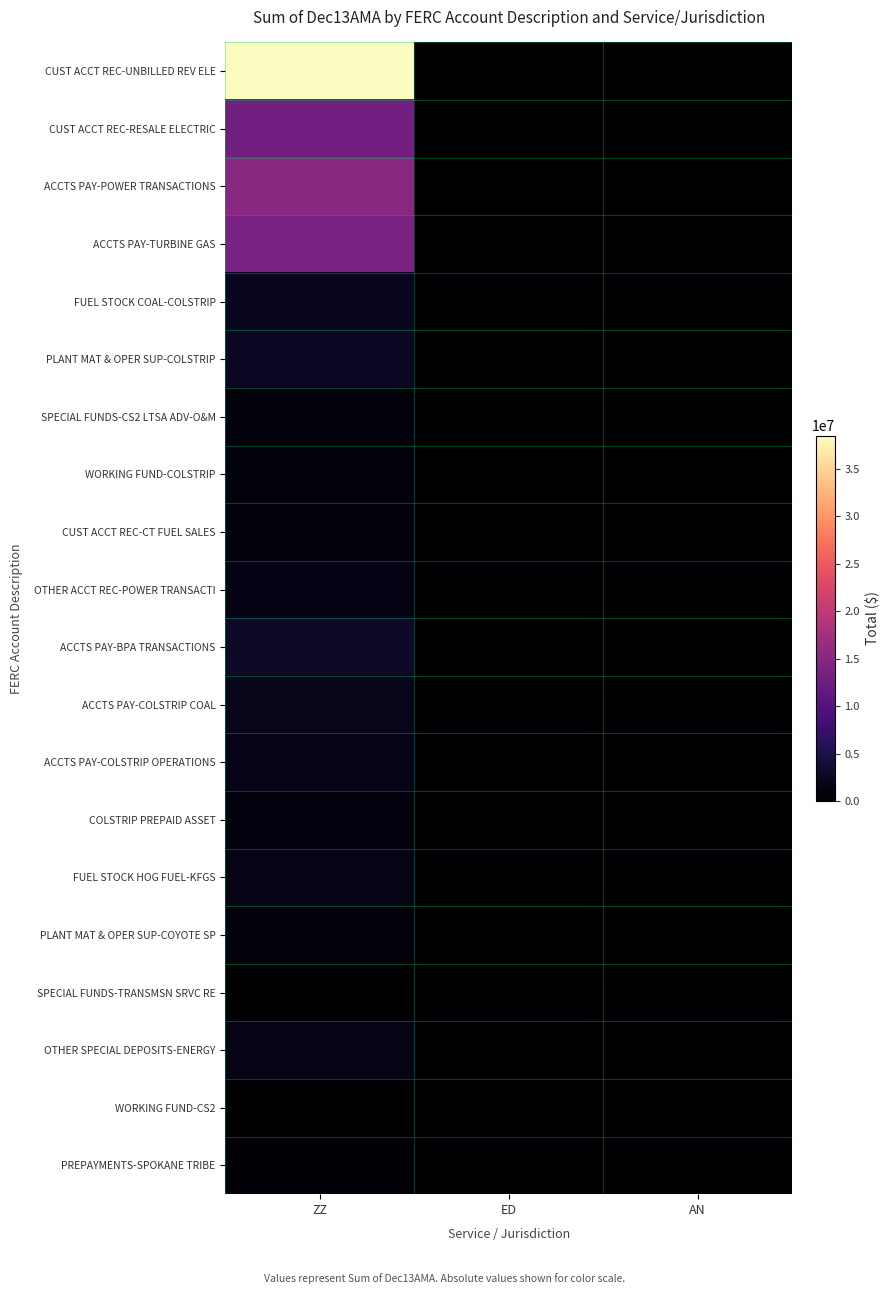

What is the total value across all series at ZZ?

101318018.6